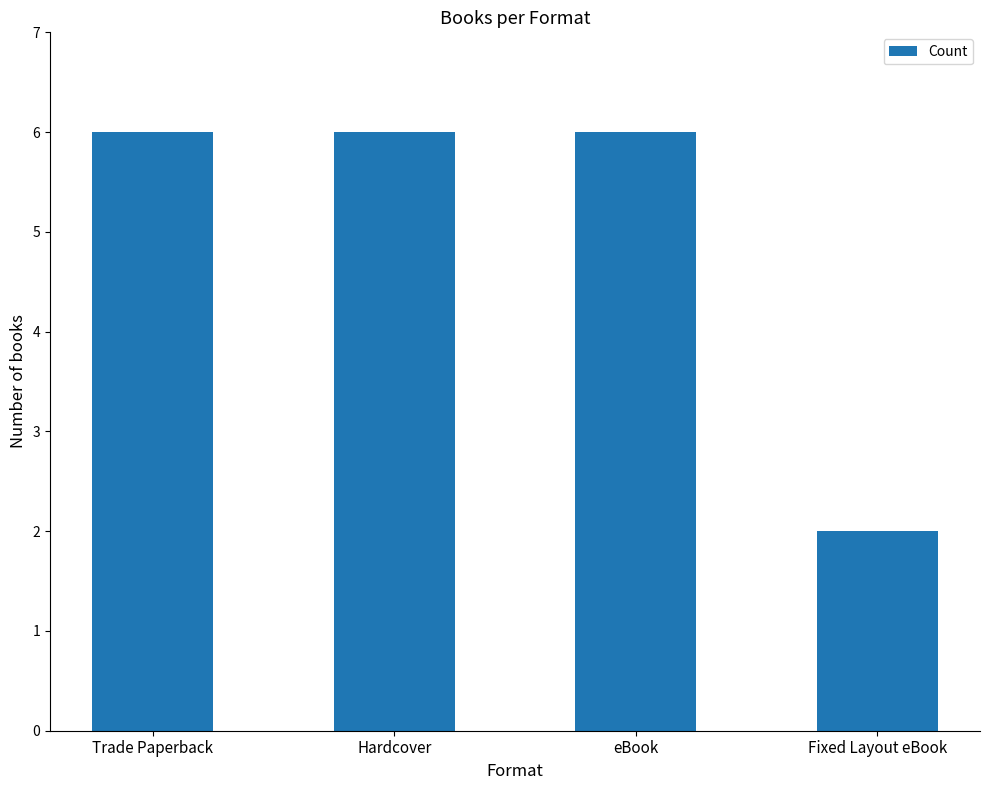

Approximately how many times larger is the value at Fixed Layout eBook compared to eBook?

0.3